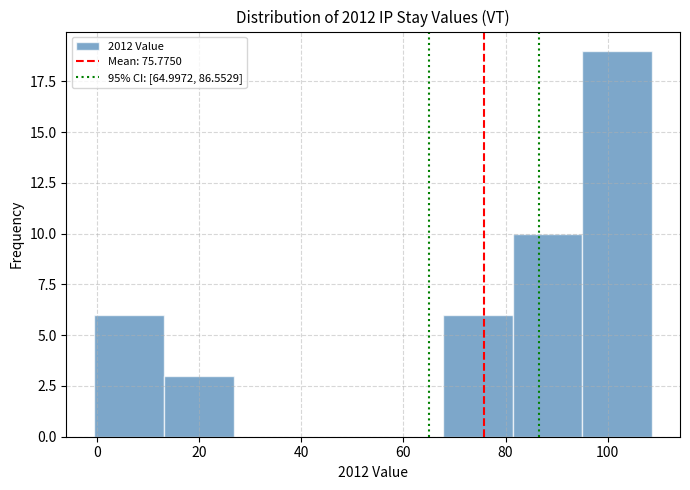

How tall is the bar that spans 0 to 14 on the x-axis? Neither the bar edges nor the heights are printed on the chart, so give them approximately, as read against the axes.

6